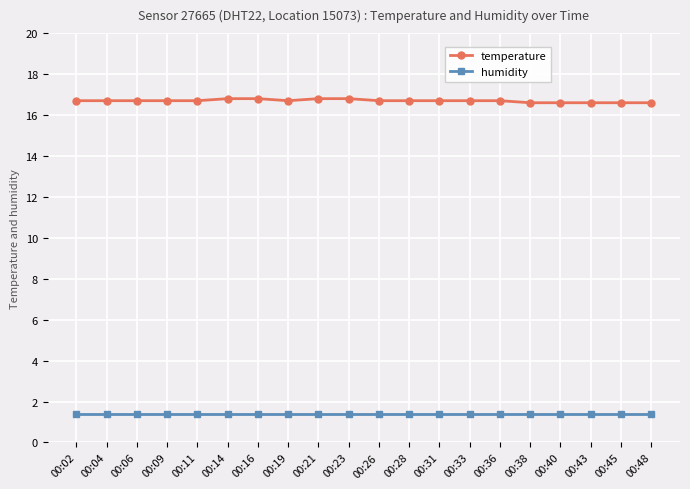

Which series has the largest range (max minus min)?

temperature